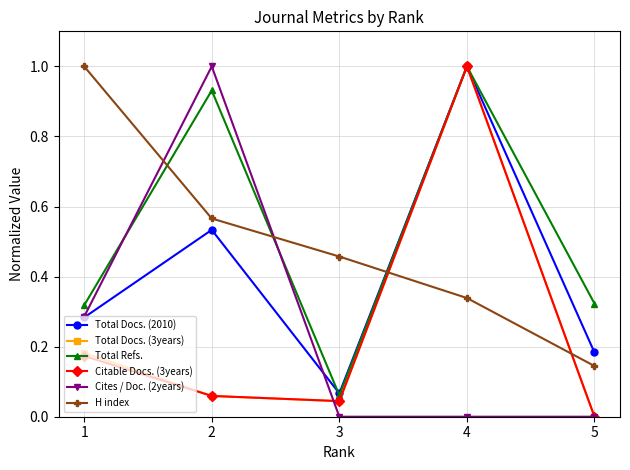

How many data points does each series have?

5